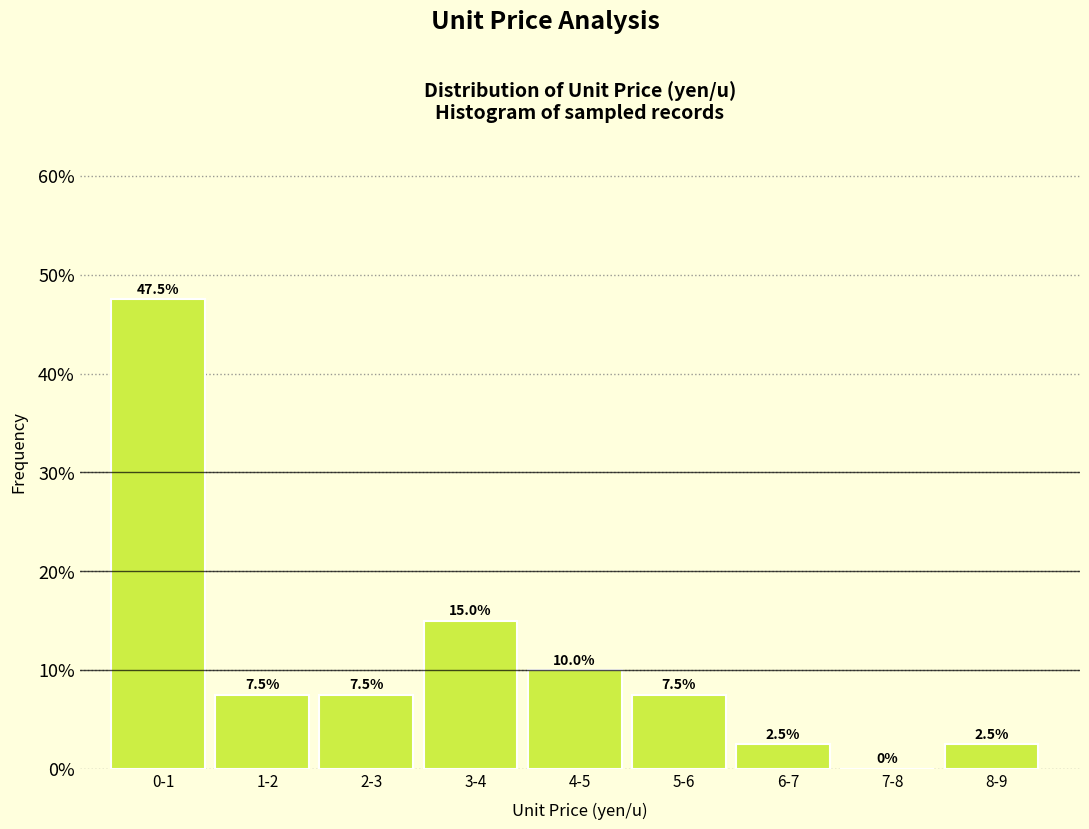

Reading left to right, list all the values displayed in this chart.

0-1=47.5	1-2=7.5	2-3=7.5	3-4=15.0	4-5=10.0	5-6=7.5	6-7=2.5	7-8=0.0	8-9=2.5